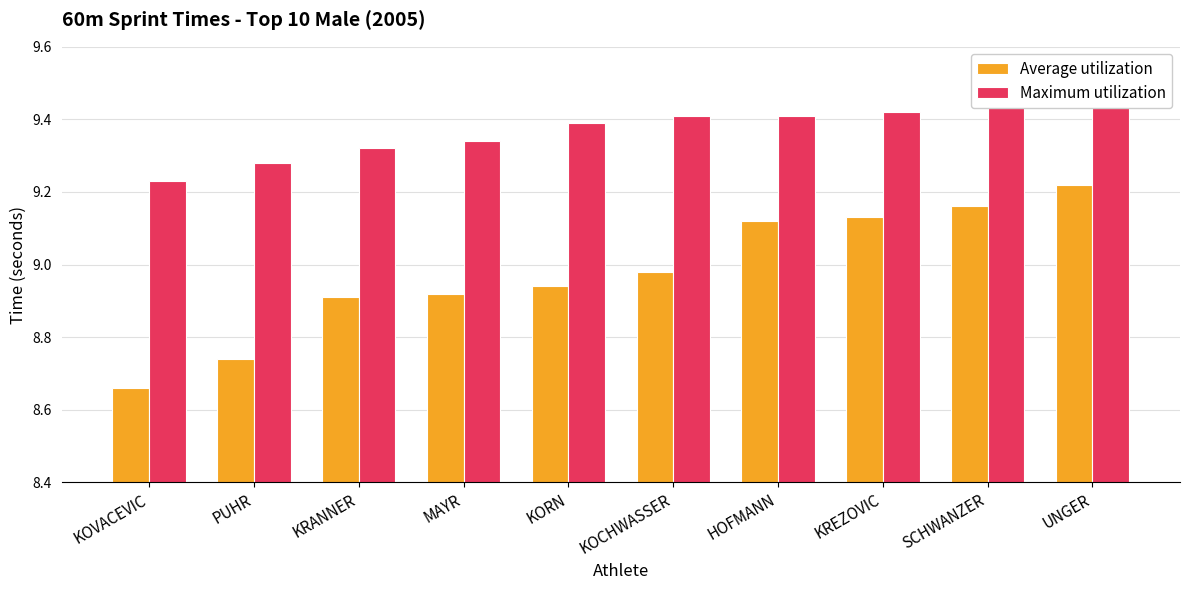

How many bars are there in total?

20